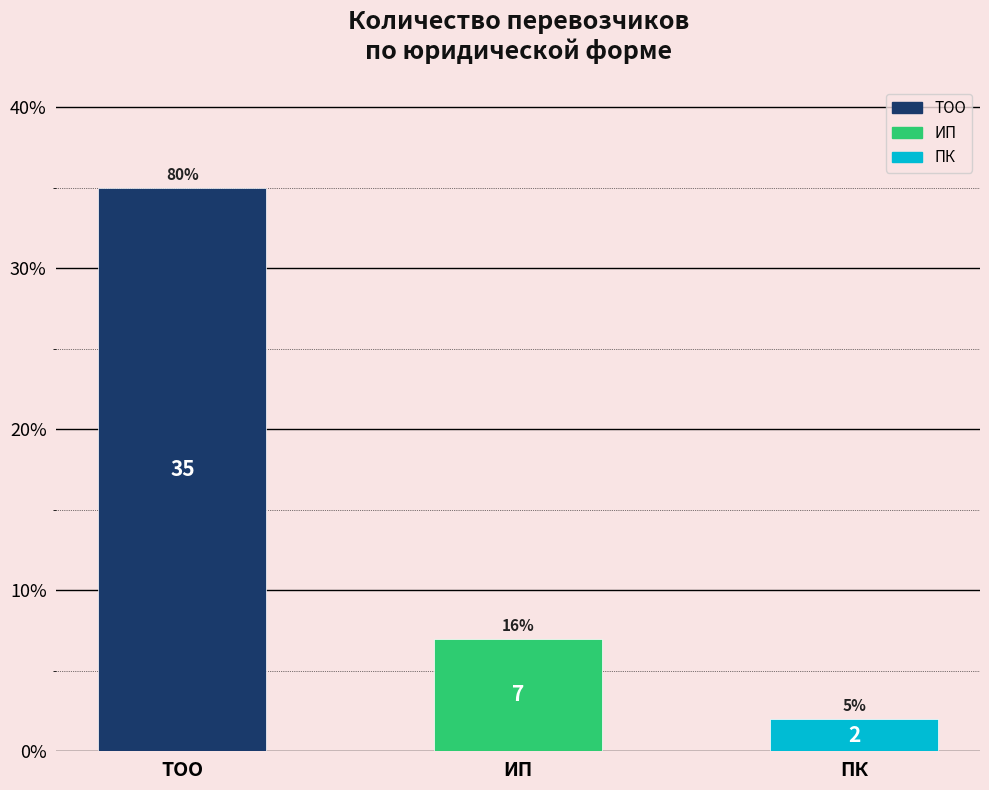

Reading left to right, extract all data points from this chart.

35	7	2